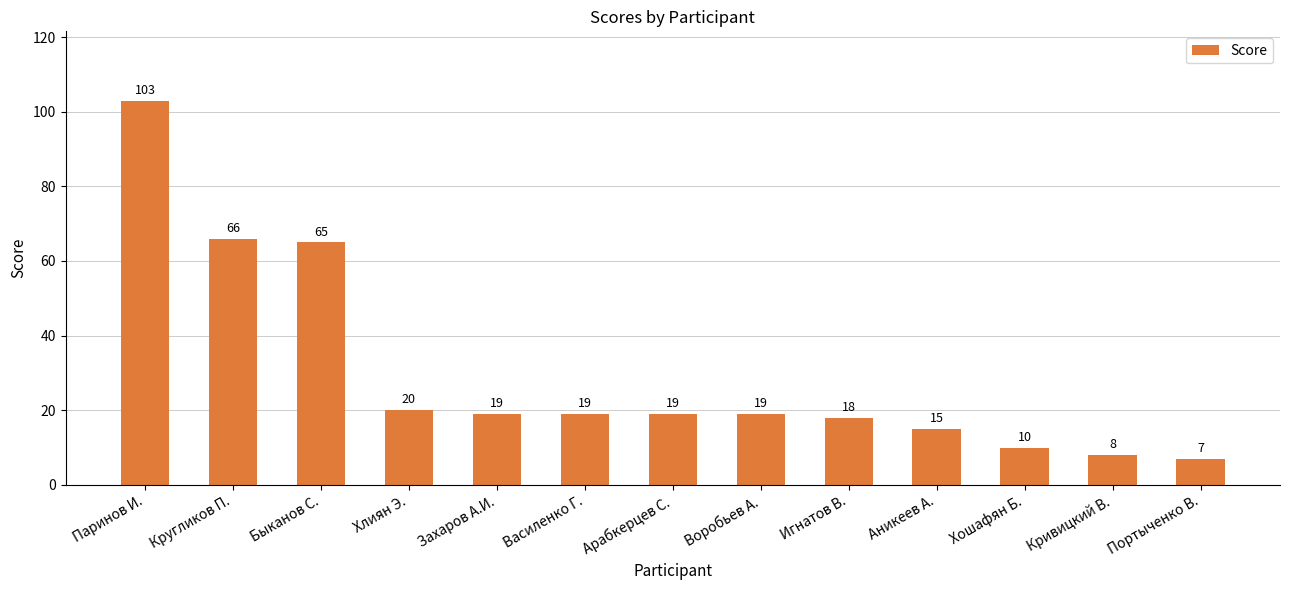

What is the average value?

30